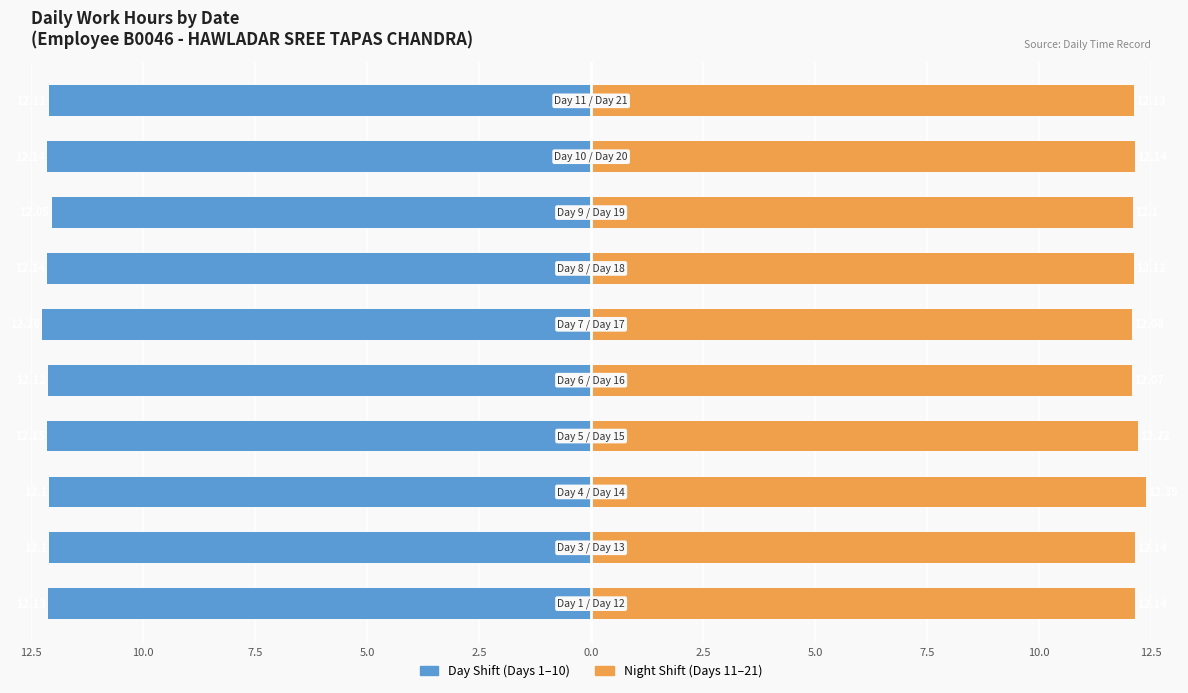

What is the value of the Day Shift bar at the 8th from the left?

-12.2